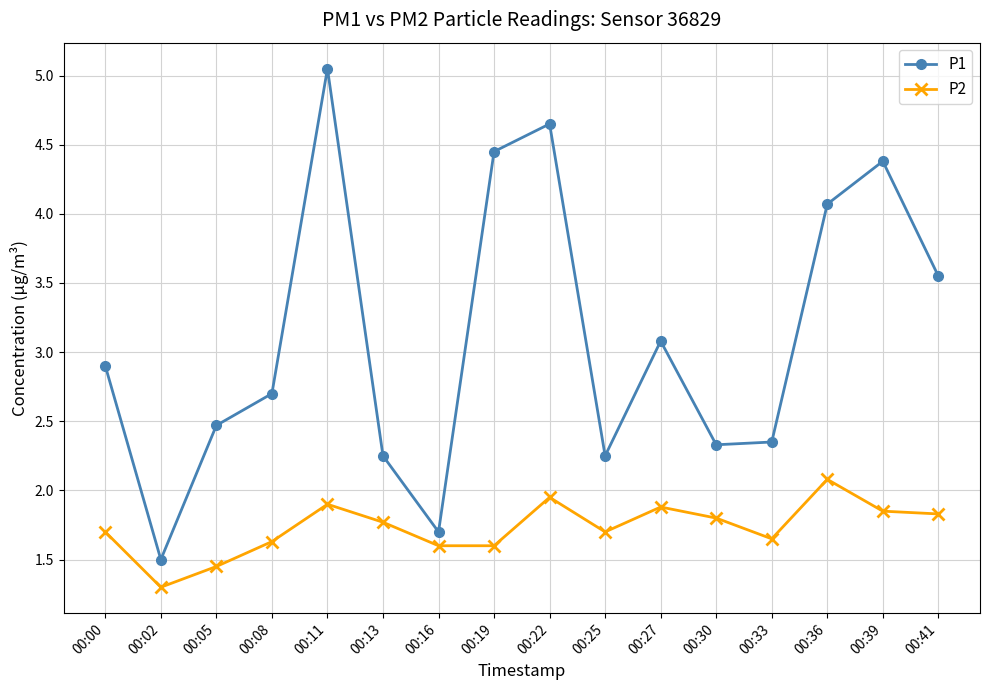

What is the difference between the highest and lowest values at 00:00?

1.2